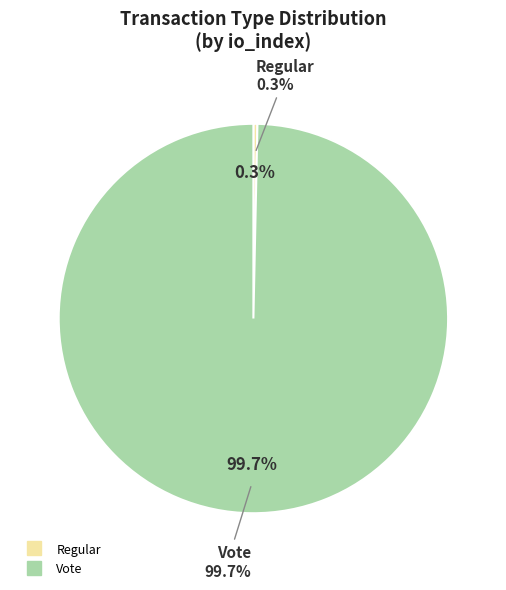

Is it true that Regular is 1% of the pie?

False